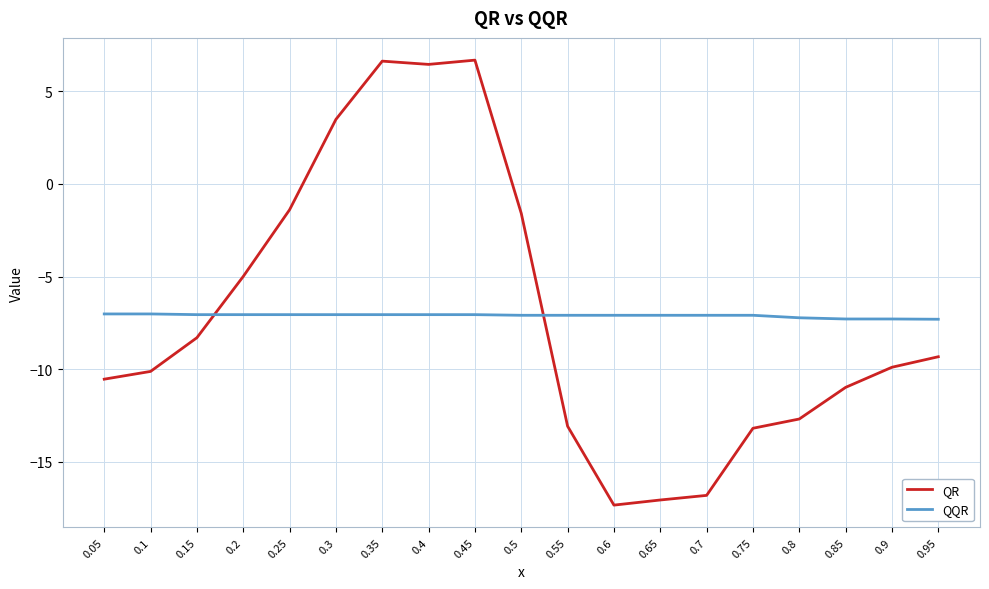

The QQR series shows -3.7 at 0.5. True or false?

False